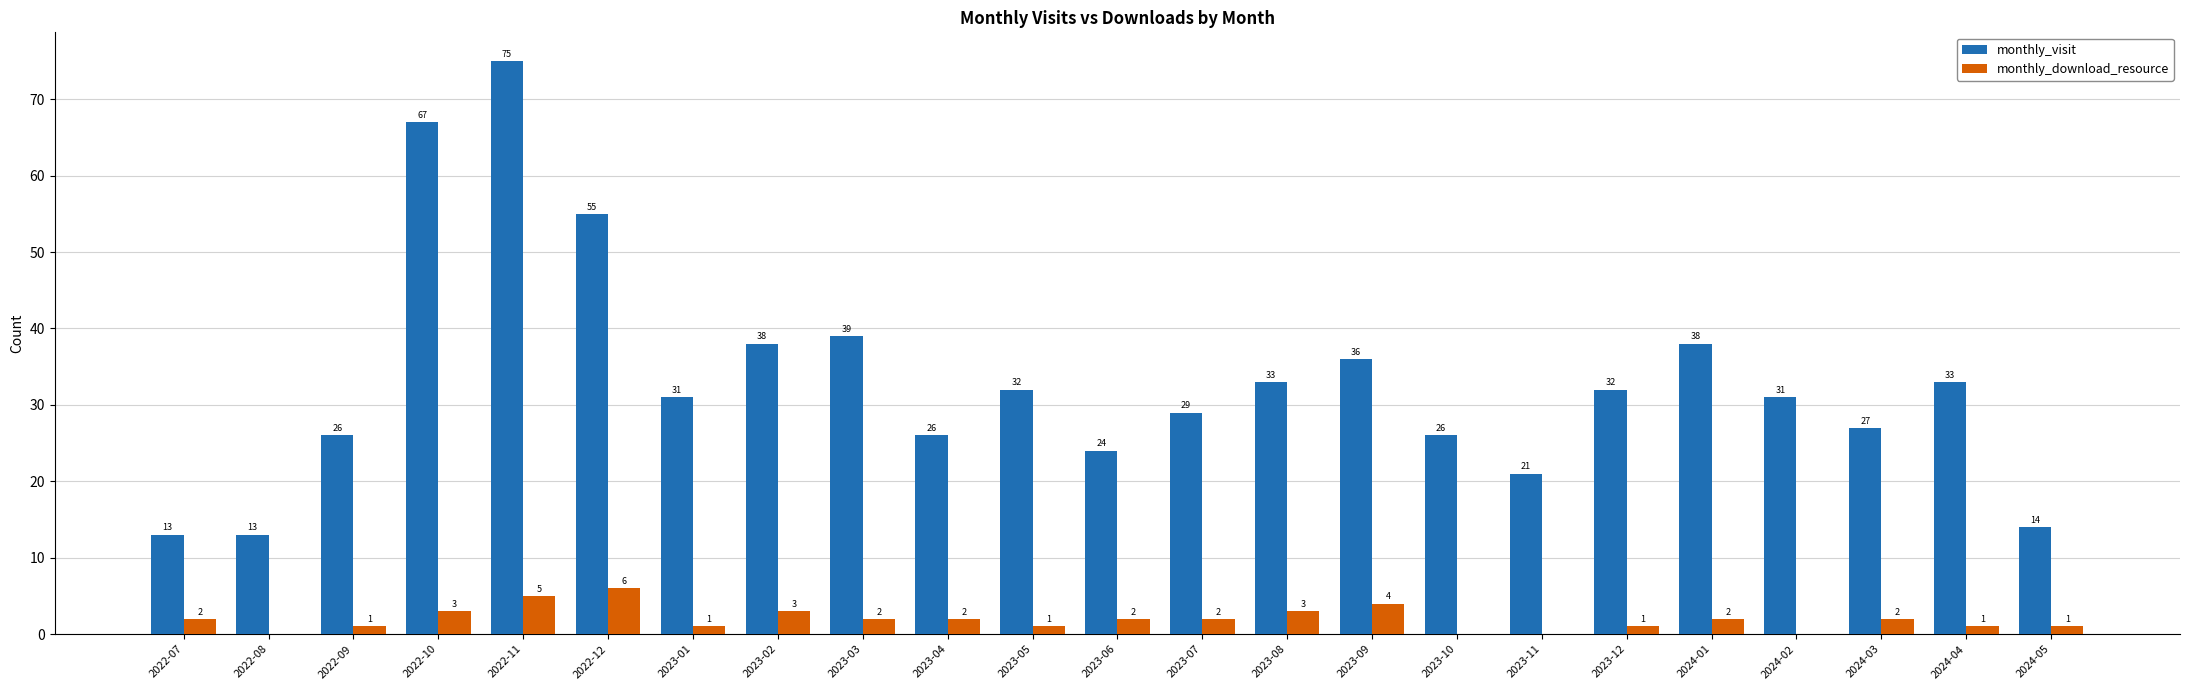

True or false: monthly_visit has a value of 8 at 2023-05.

False